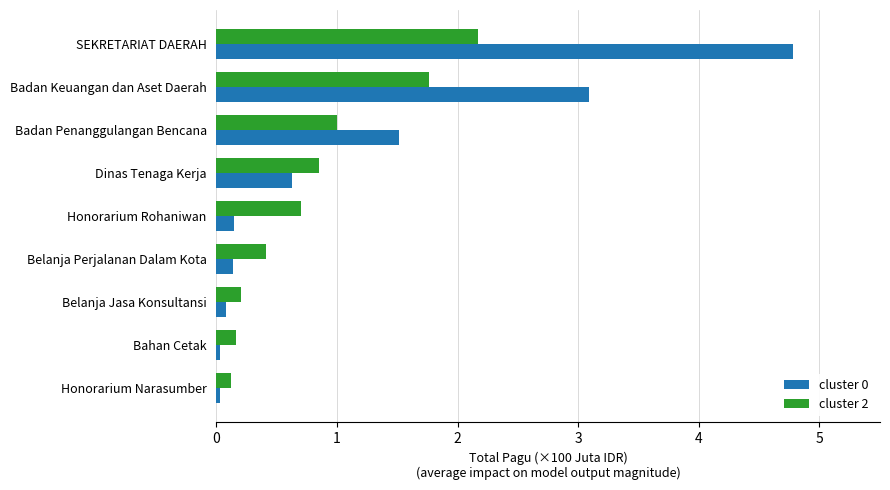

The value of cluster 2 at Badan Keuangan dan Aset Daerah is 1.8. True or false?

True